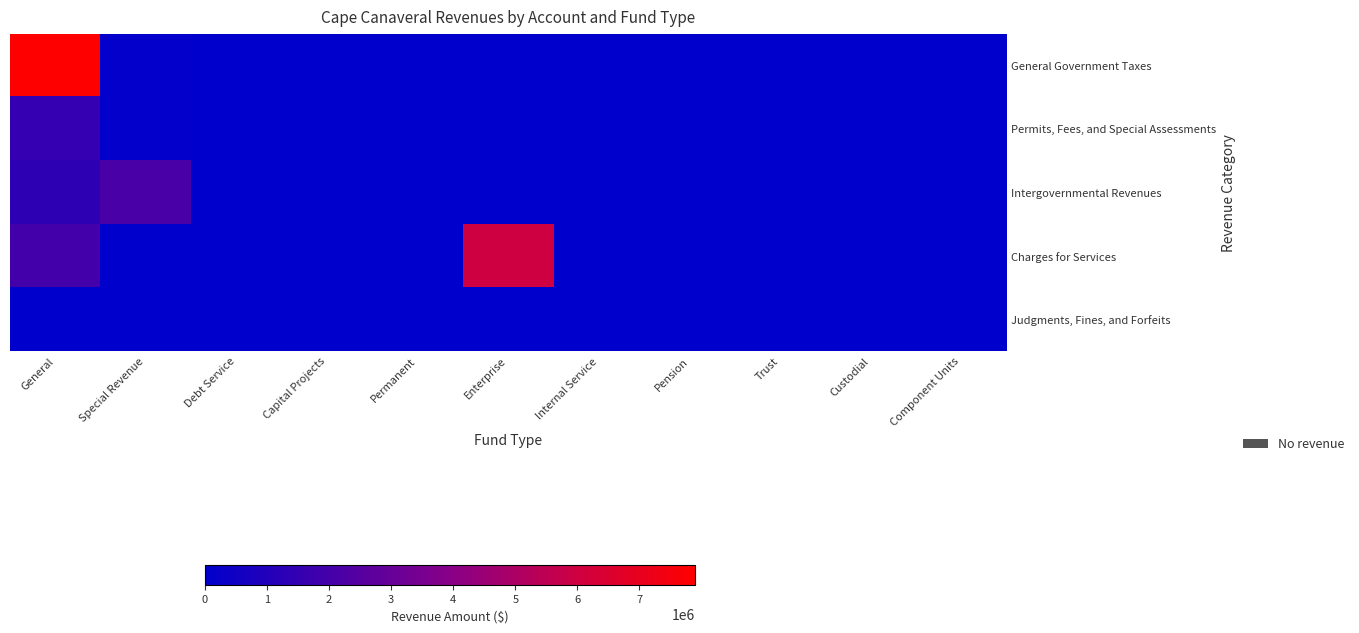

What is the maximum value shown in the chart?

7894433